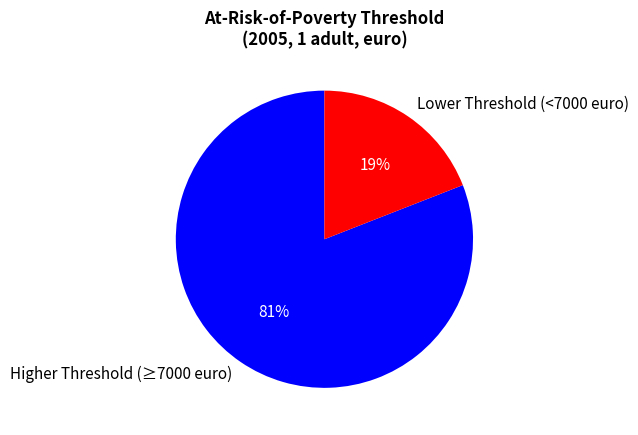

What is the smallest slice in the pie chart?

Lower Threshold (<7000 euro)